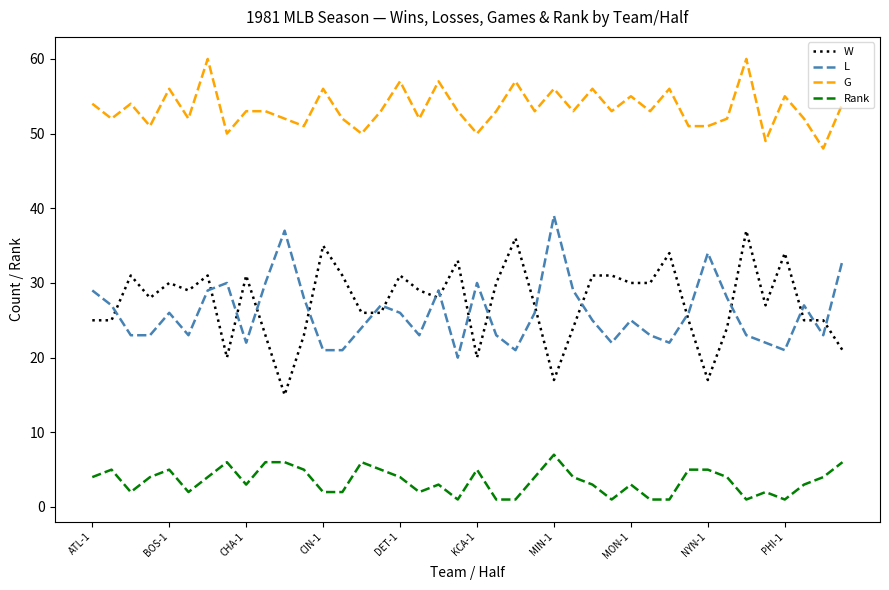

True or false: L and G intersect in this chart.

False